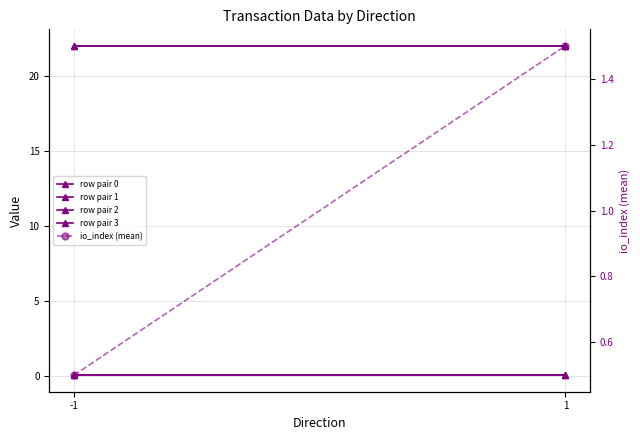

What is the sum of all row pair 0 values?

0.1